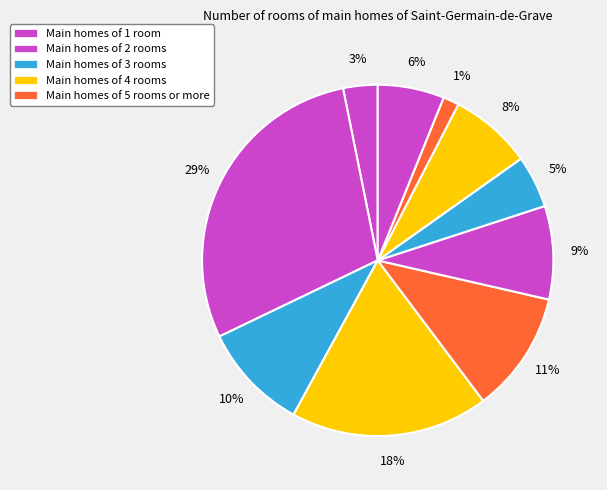

How many slices are in this pie chart?

10